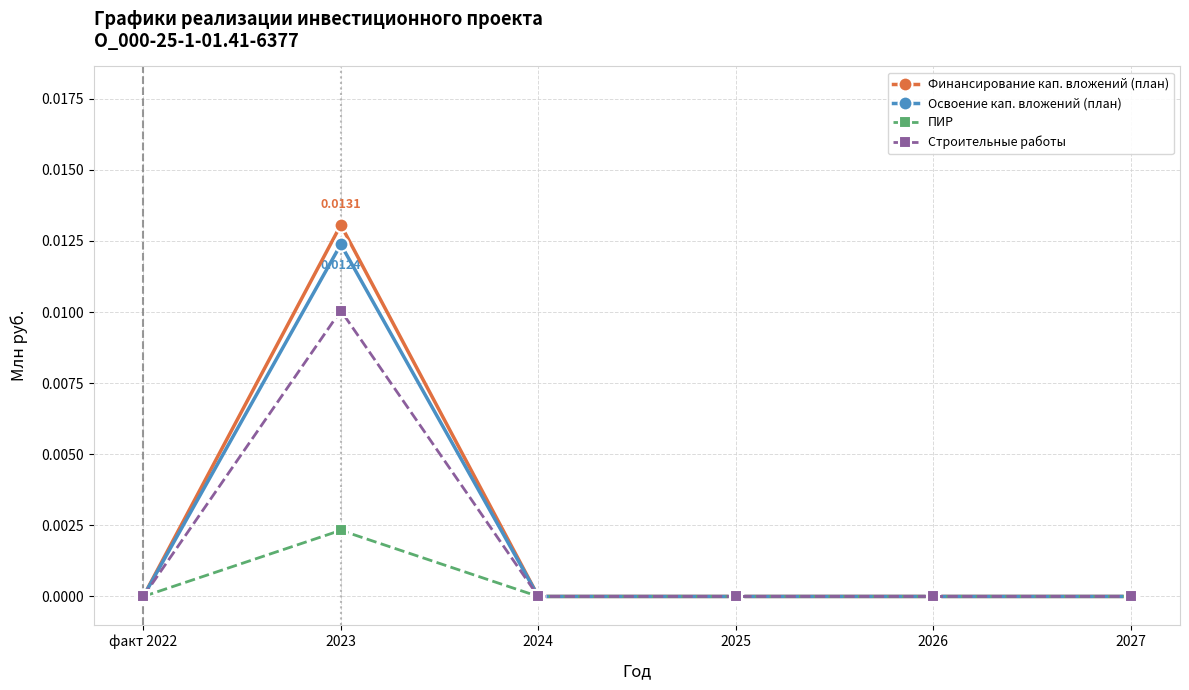

Which category has the highest value in the Освоение кап. вложений (план) series?

2023